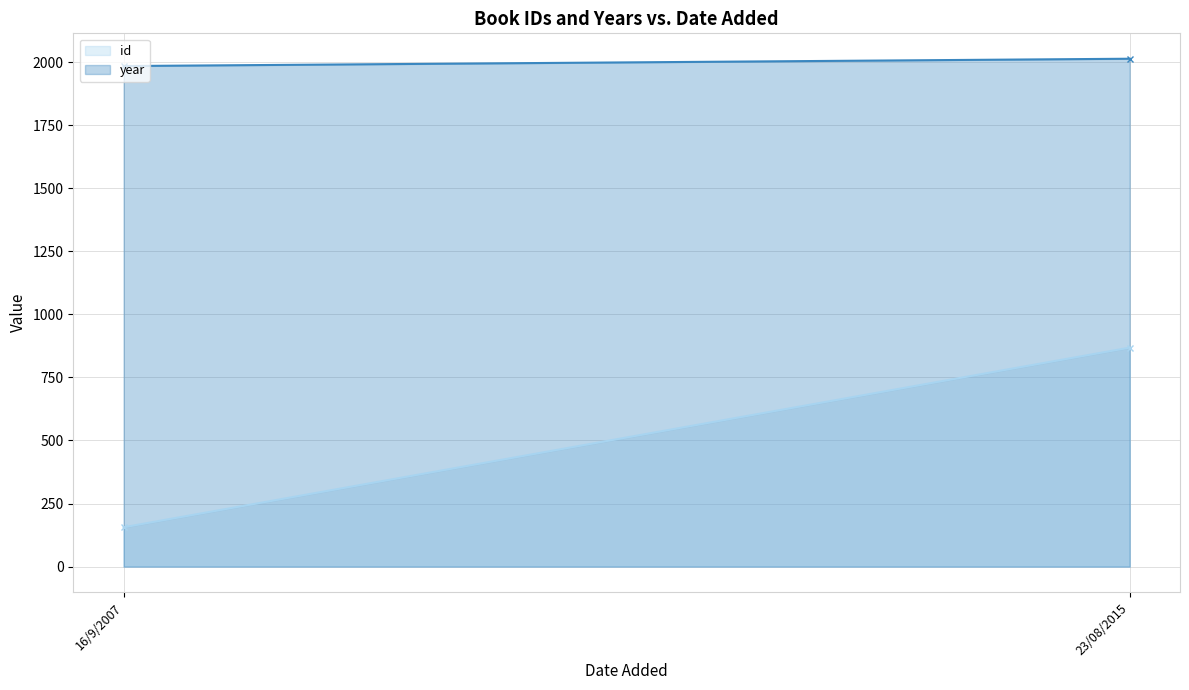

What is the average value of the year series?

1998